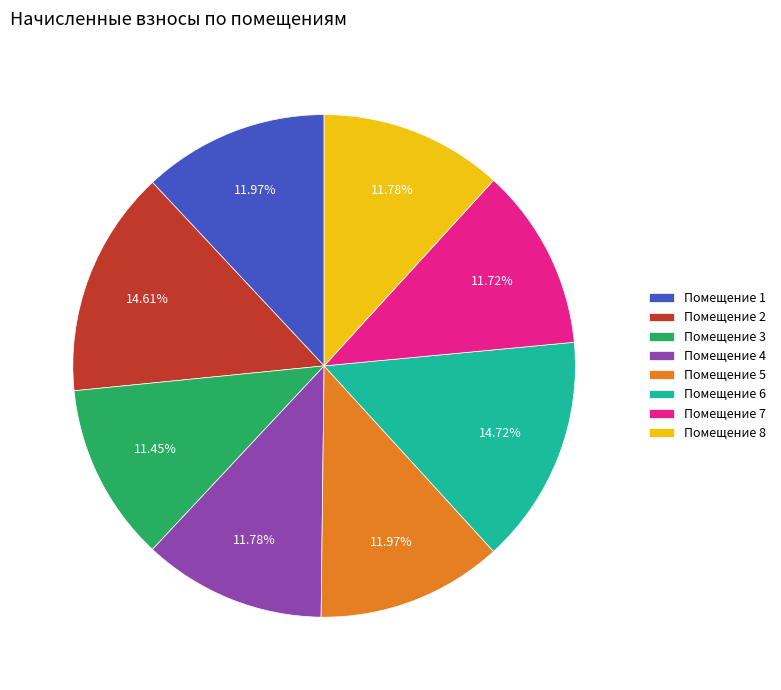

Does any single category account for the majority?

No